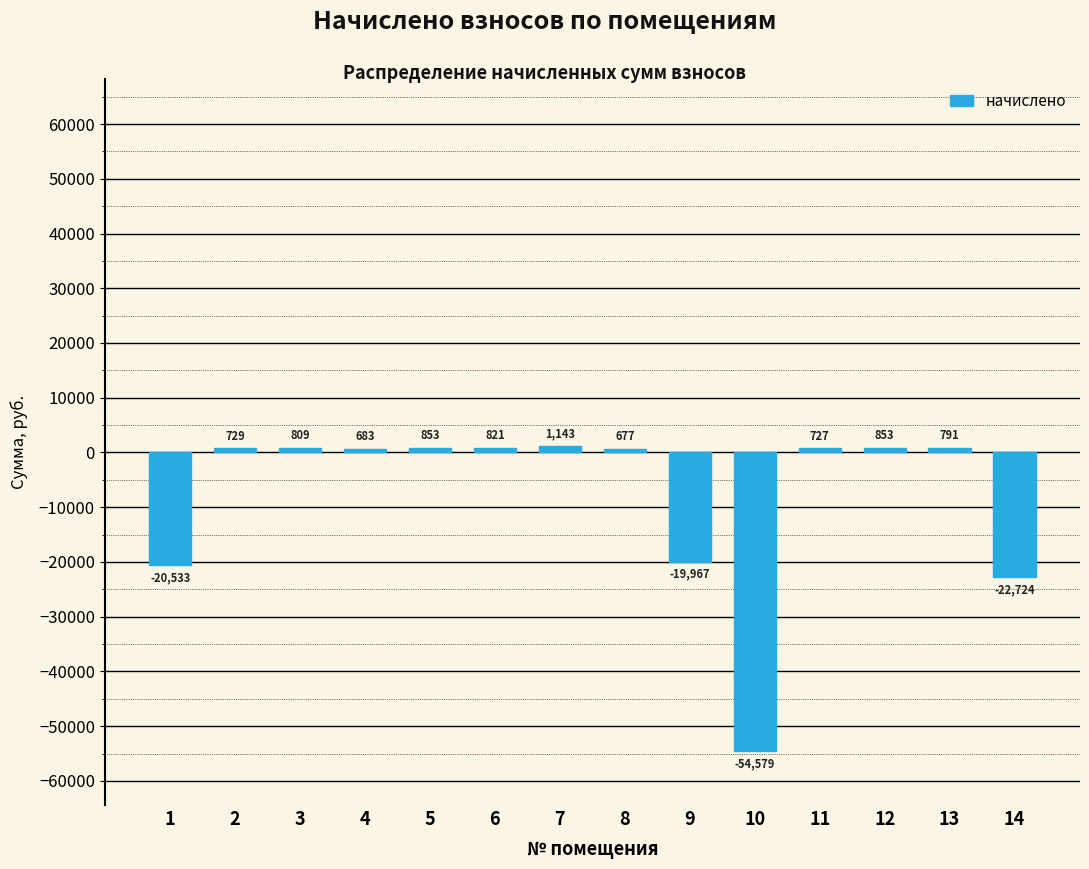

True or false: the data shows 1143.4 at 7.

True